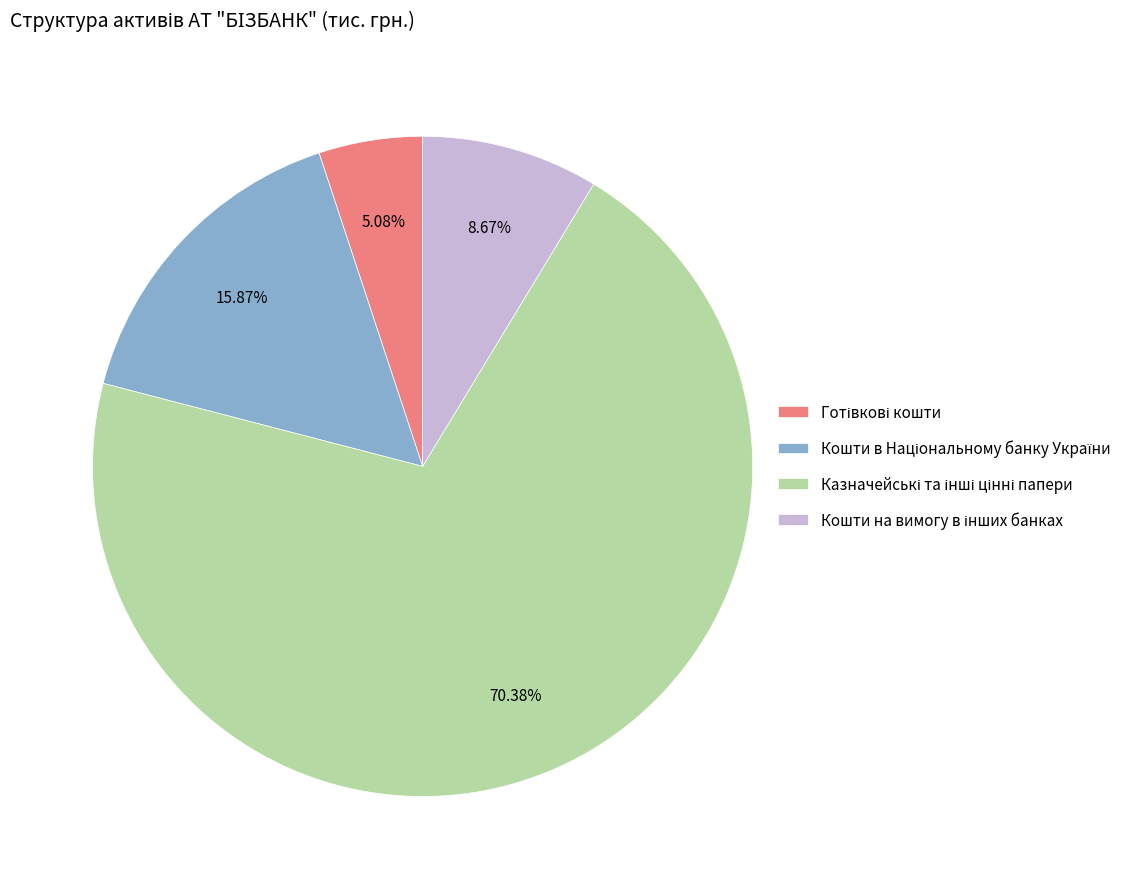

Is there a majority slice in this chart?

Yes